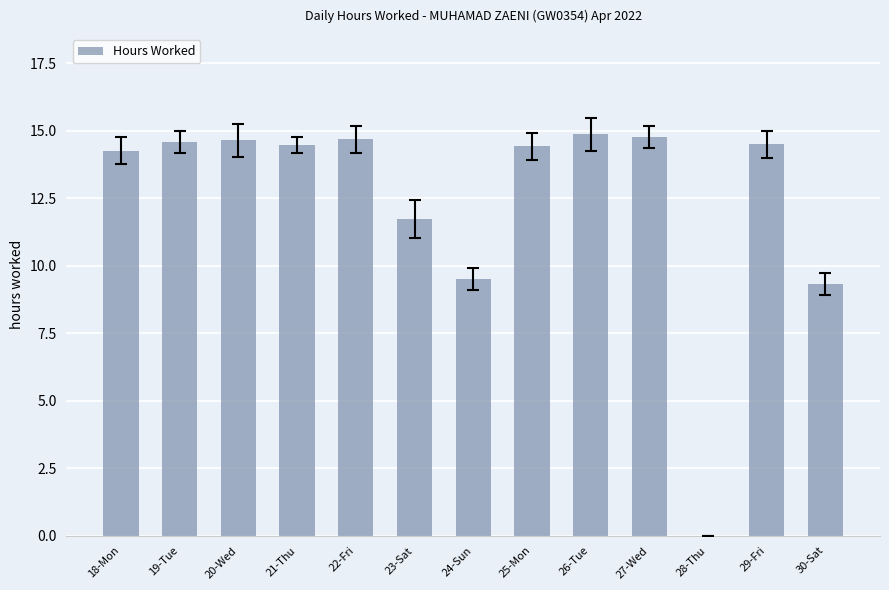

What is the greatest value displayed?

14.9